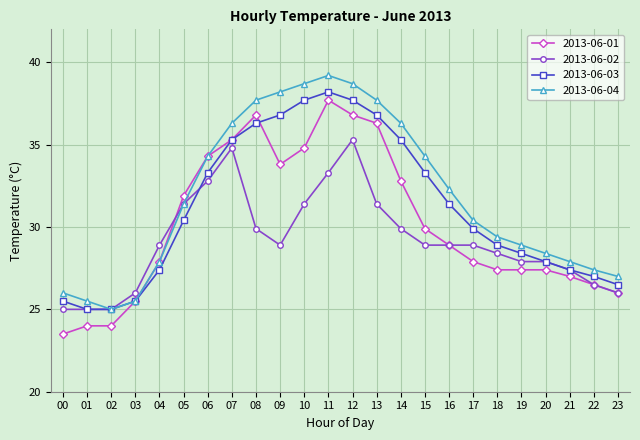

What is the difference between the second highest and second lowest values in the 2013-06-03 series?

12.7